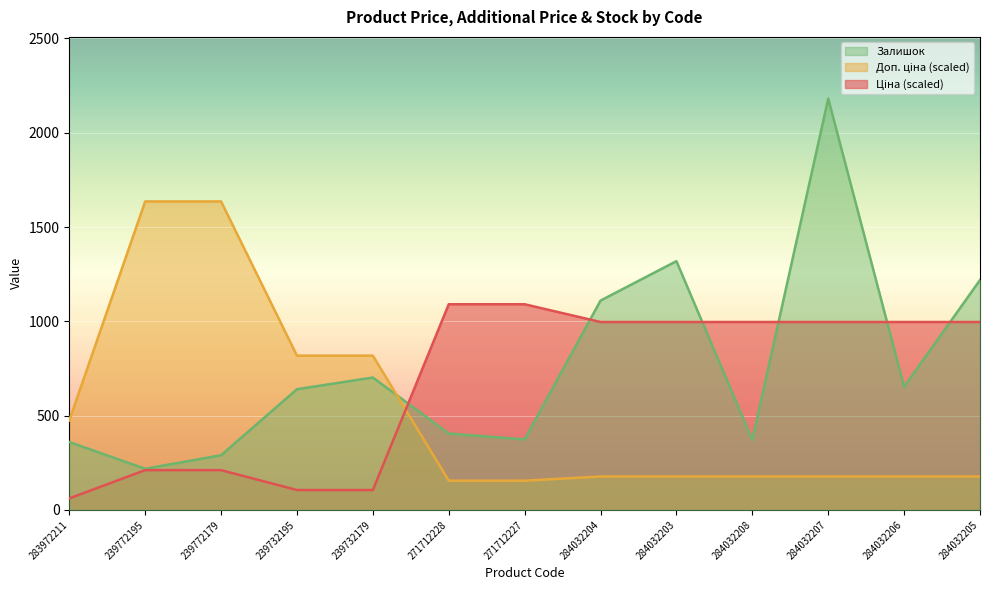

Count the number of categories in the chart.

13